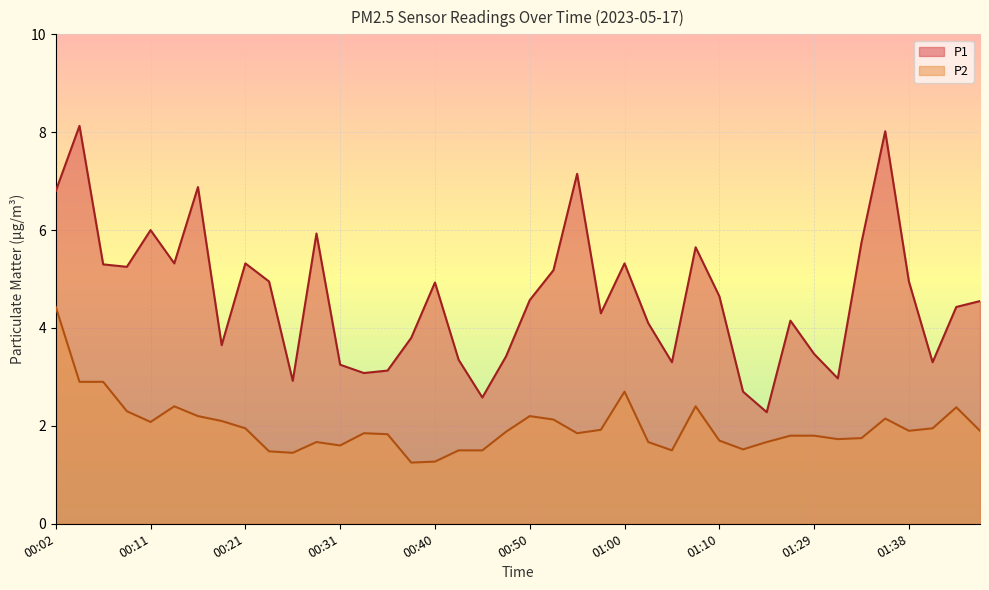

Reading left to right, list all the values displayed in this chart.

P1: 6.8	8.1	5.3	5.2	6.0	5.3	6.9	3.6	5.3	5.0	2.9	5.9	3.2	3.1	3.1	3.8	4.9	3.4	2.6	3.4	4.6	5.2	7.2	4.3	5.3	4.1	3.3	5.7	4.7	2.7	2.3	4.2	3.5	3.0	5.8	8.0	5.0	3.3	4.4	4.5
P2: 4.4	2.9	2.9	2.3	2.1	2.4	2.2	2.1	1.9	1.5	1.4	1.7	1.6	1.9	1.8	1.2	1.3	1.5	1.5	1.9	2.2	2.1	1.9	1.9	2.7	1.7	1.5	2.4	1.7	1.5	1.7	1.8	1.8	1.7	1.8	2.1	1.9	1.9	2.4	1.9